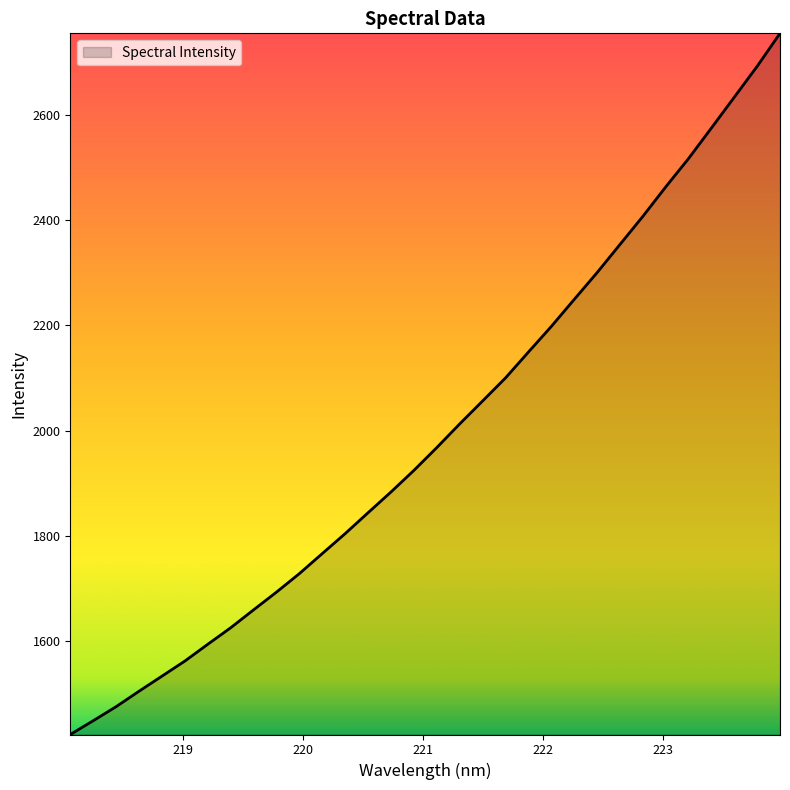

What is the minimum value shown in the chart?

1422.2